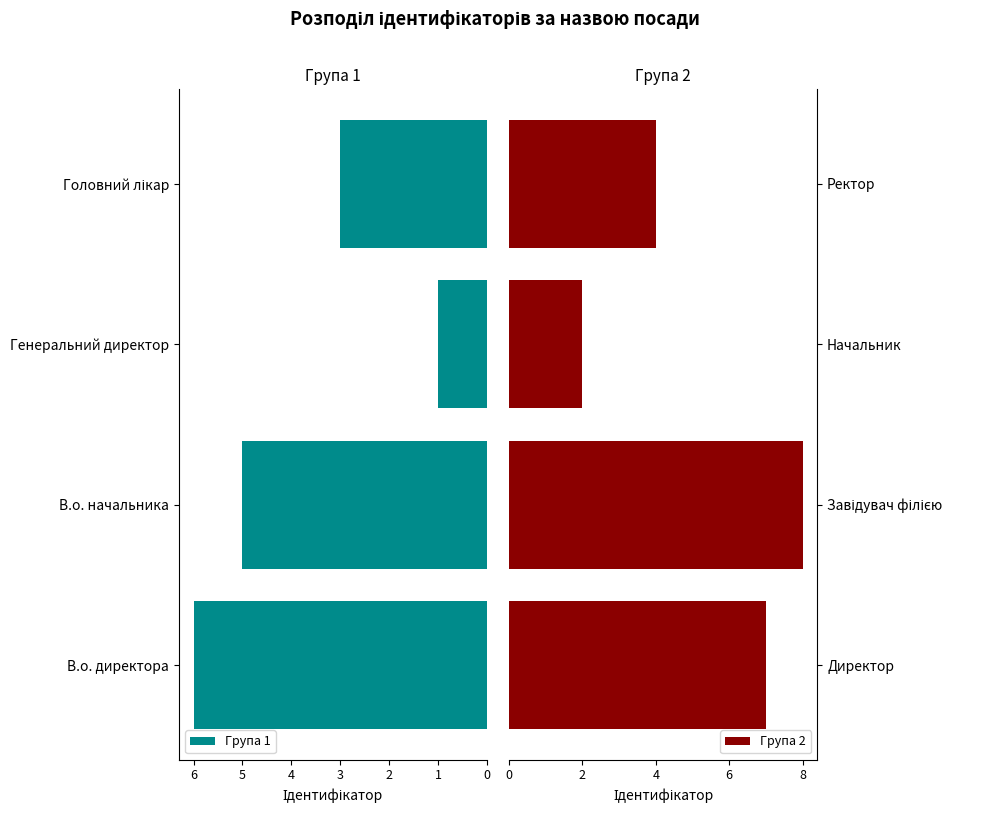

Does the chart contain any negative values?

No